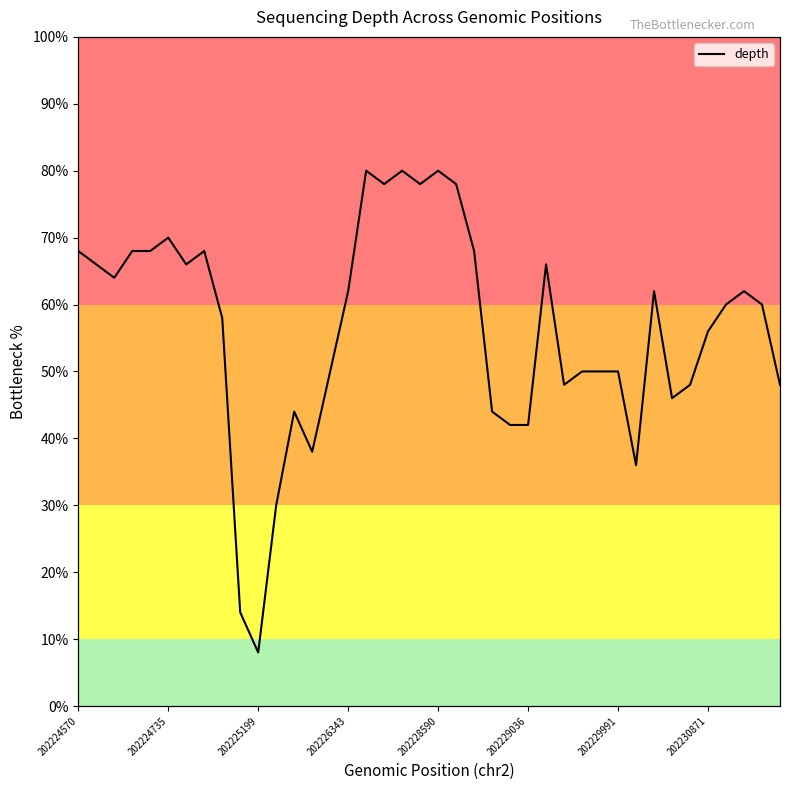

Does the chart have visible grid lines?

No